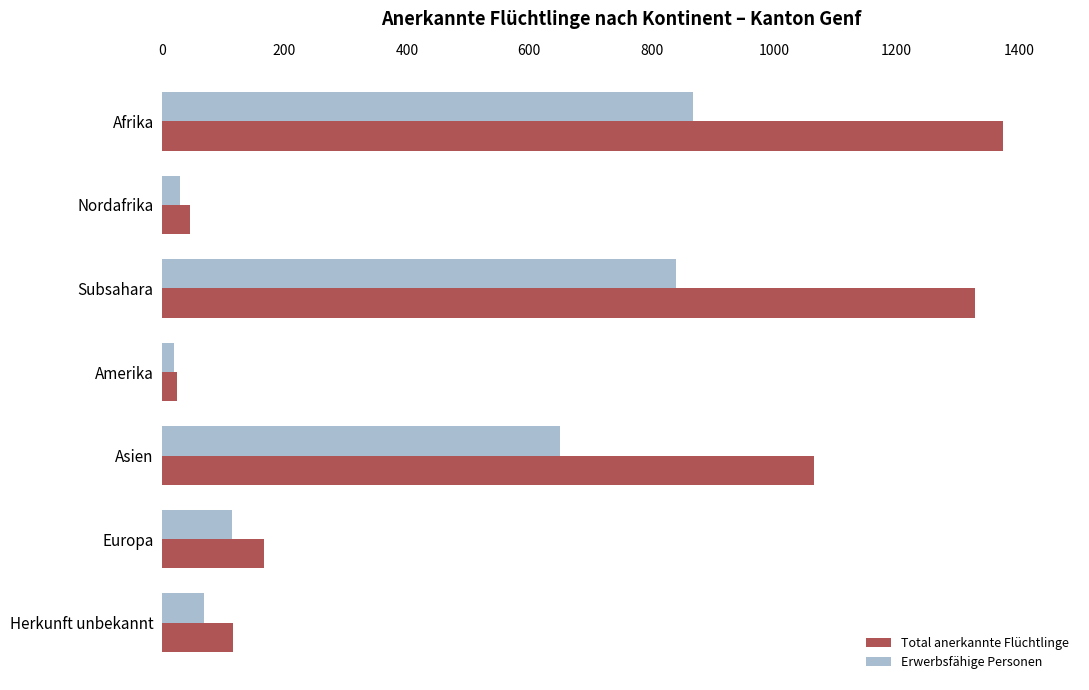

List the series in order of their overall mean, highest first.

Total anerkannte Flüchtlinge, Erwerbsfähige Personen